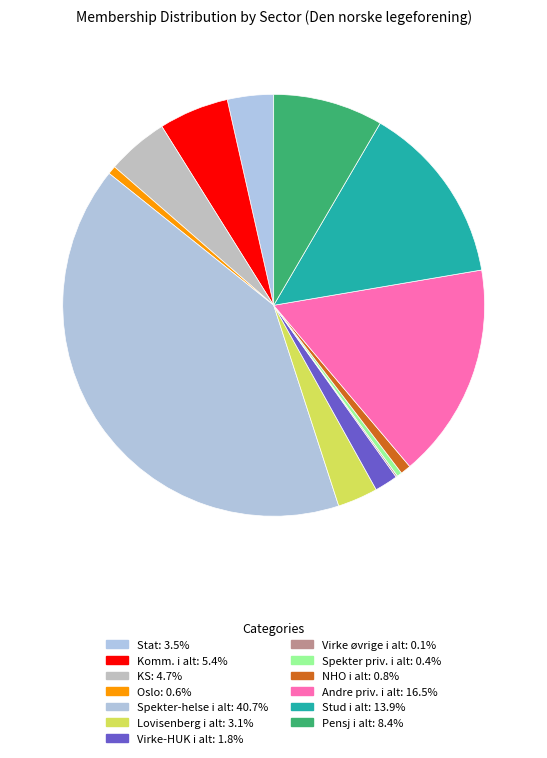

Which has a higher value, Stud i alt or Komm. i alt?

Stud i alt